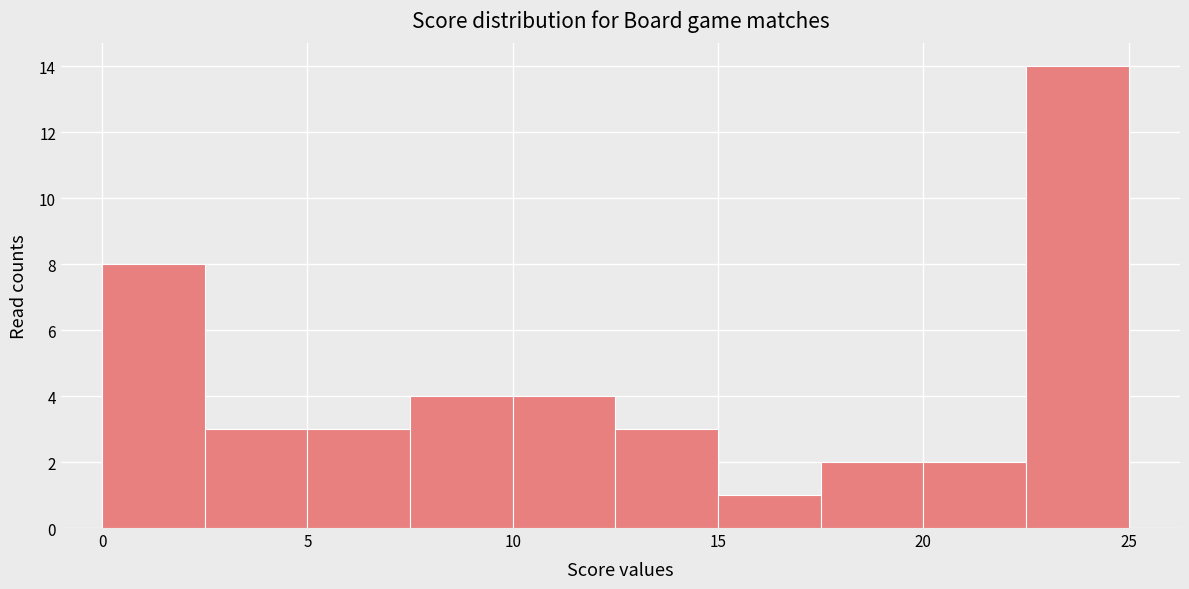

Reading left to right, list every bar in this chart as the range it spans on the x-axis followed by its height. The values are not printed on the chart, so give them approximately, as read against the axis.

0.0 to 2.5: 8
2.5 to 5.0: 3
5.0 to 7.5: 3
7.5 to 10.0: 4
10.0 to 12.5: 4
12.5 to 15.0: 3
15.0 to 17.5: 1
17.5 to 20.0: 2
20.0 to 22.5: 2
22.5 to 25.0: 14